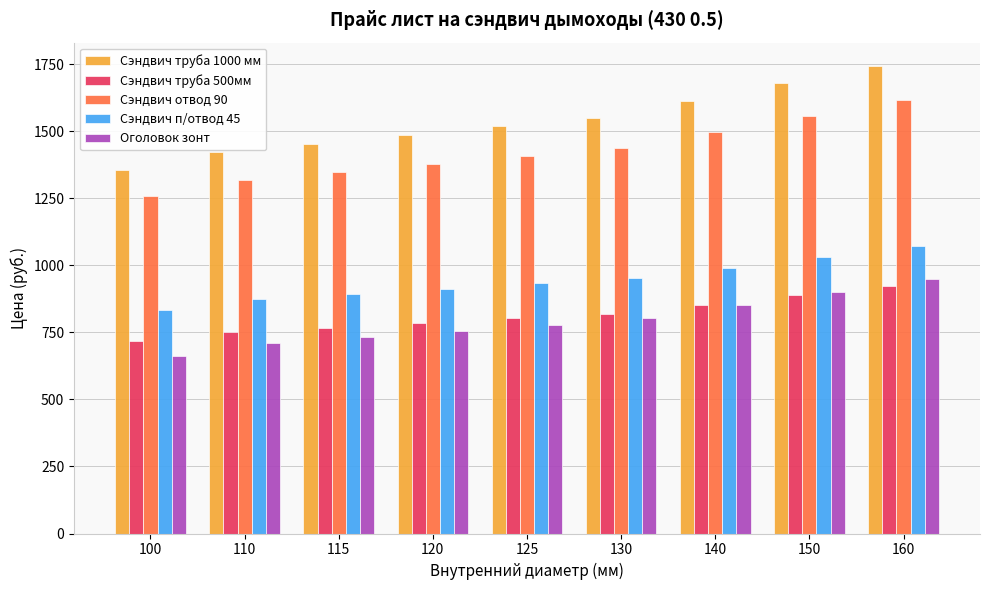

At which label does Оголовок зонт reach its minimum?

100